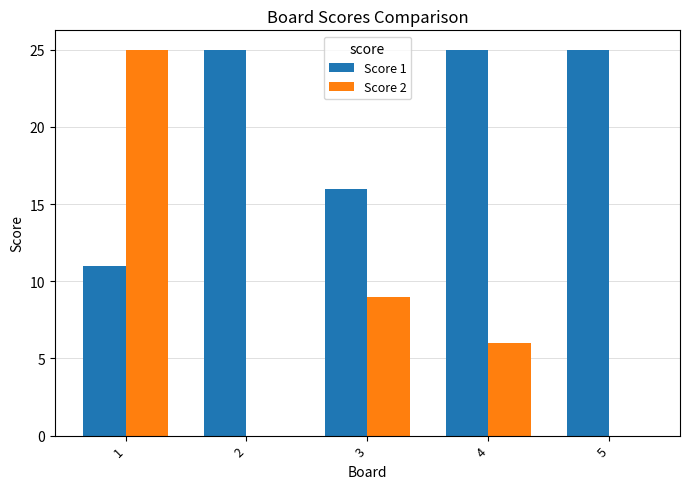

Are the bars grouped side by side (vs. stacked)?

Yes